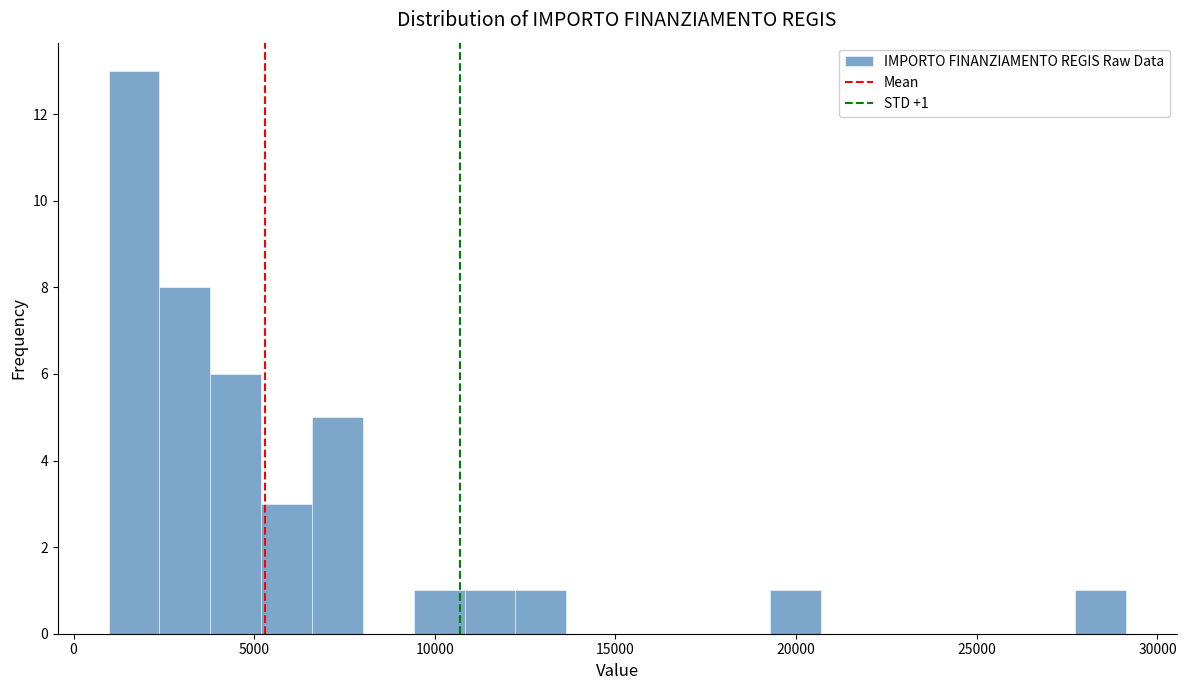

Read against the x-axis, roughly where is the centre of the tallest bar?

1500